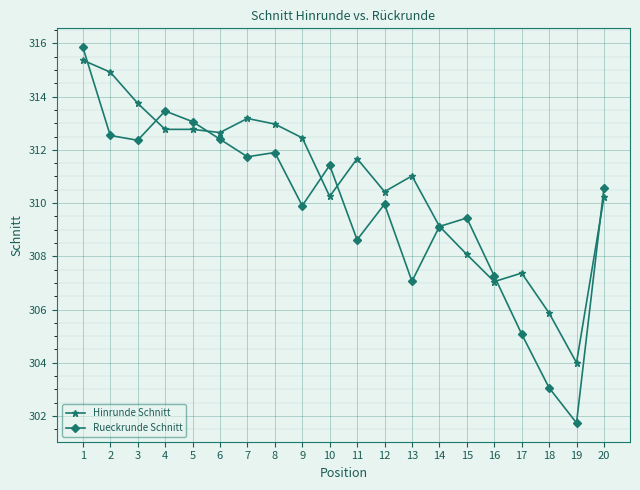

True or false: Rueckrunde Schnitt has a value of 152.1 at 16.

False